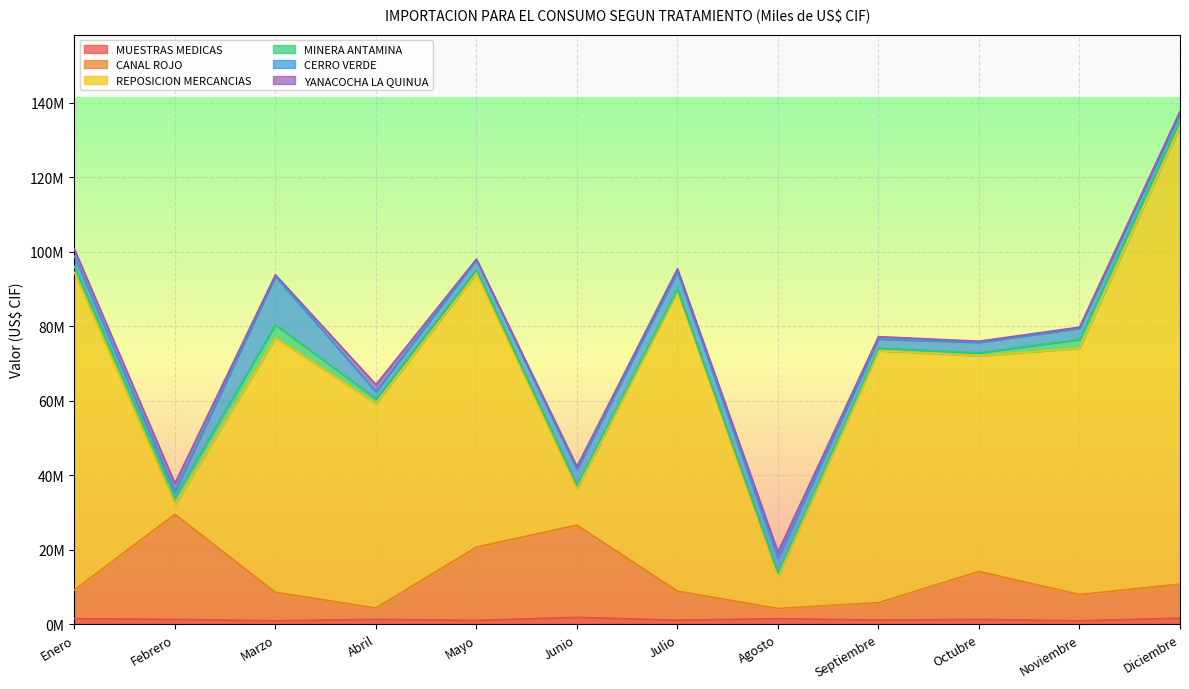

Between Noviembre and Septiembre, which is larger?

Septiembre